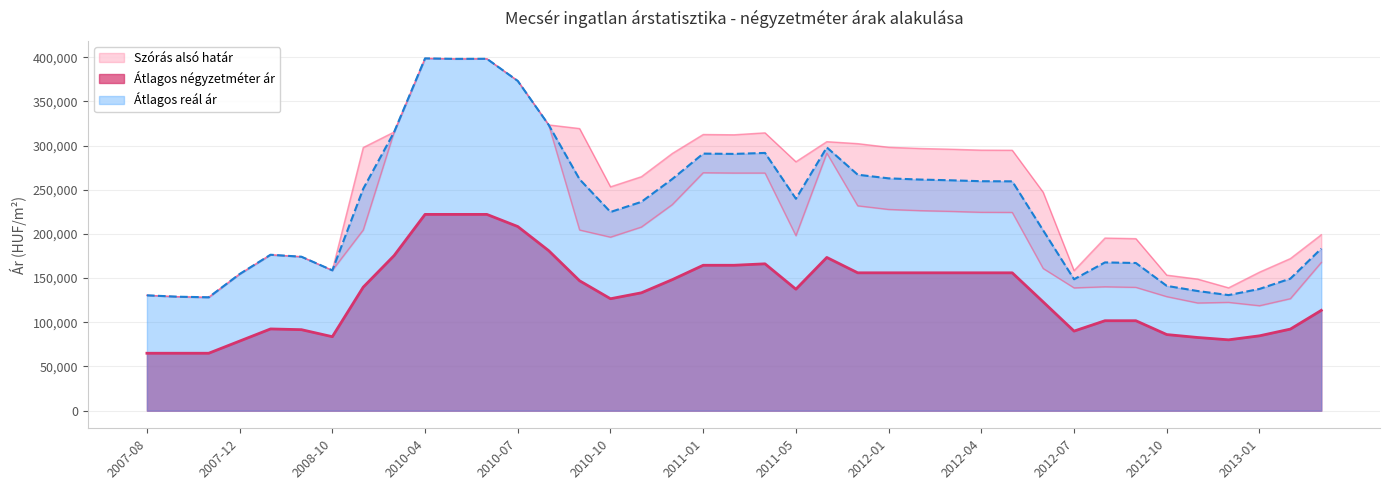

Reading left to right, what are all the values shown in this chart?

Átlagos négyzetméter ár: 65000	65000	65000	78750	92500	91667	83729	139801	175553	222111	222111	222111	208377	181110	147026	126675	133389	148285	164545	164545	166195	137473	173397	156009	156009	156009	156009	156009	156009	123126	90061	101798	101798	86140	82822	80179	84713	92326	113516
Szórás alsó határ: 130545	128965	128311	154621	176447	174218	158792	204491	315368	398661	398087	398202	373150	323392	204443	196353	207799	233223	269249	268920	268918	198001	291416	231836	227720	226375	225533	224489	224350	160917	138960	140208	139545	129053	121874	122553	118760	126745	167709
Szórás felső határ: 130545	128965	128311	154621	176447	174218	158792	297793	315368	398661	398087	398202	373150	323392	319269	253325	264771	291077	312541	312212	314404	281673	304426	302194	298078	296733	295891	294847	294708	247211	158458	195348	194685	153395	148912	139041	156762	172133	199099
Átlagos reál ár: 130545	128965	128311	154621	176447	174218	158792	251142	315368	398661	398087	398202	373150	323392	261856	224839	236285	262150	290895	290566	291661	239837	297921	267015	262899	261554	260712	259668	259529	204064	148709	167778	167115	141224	135393	130797	137761	149439	183404